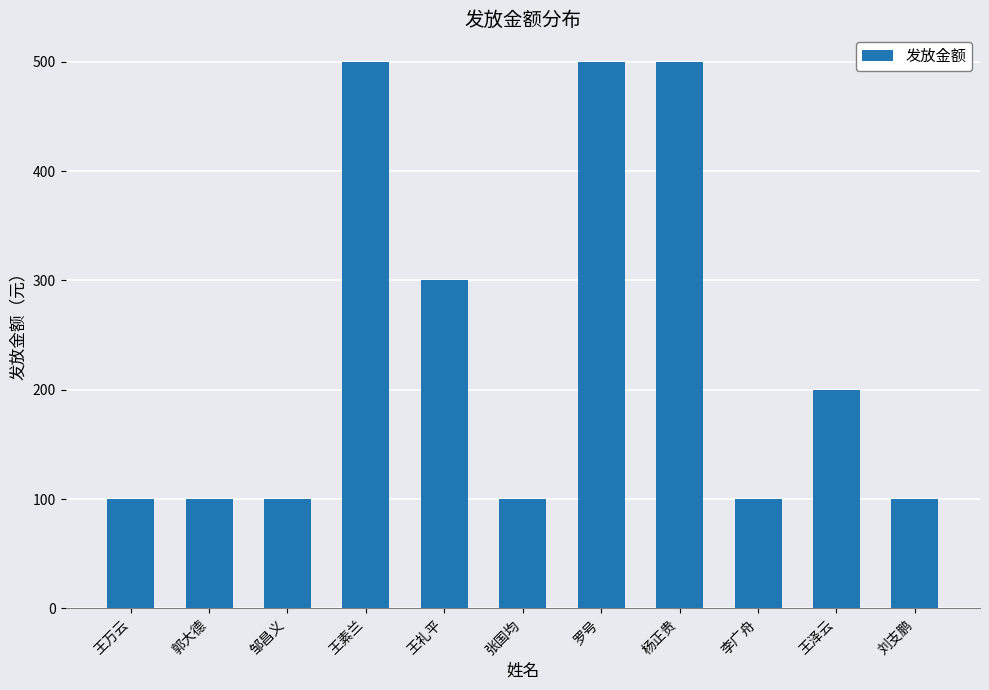

What is the sum of all values?

2600